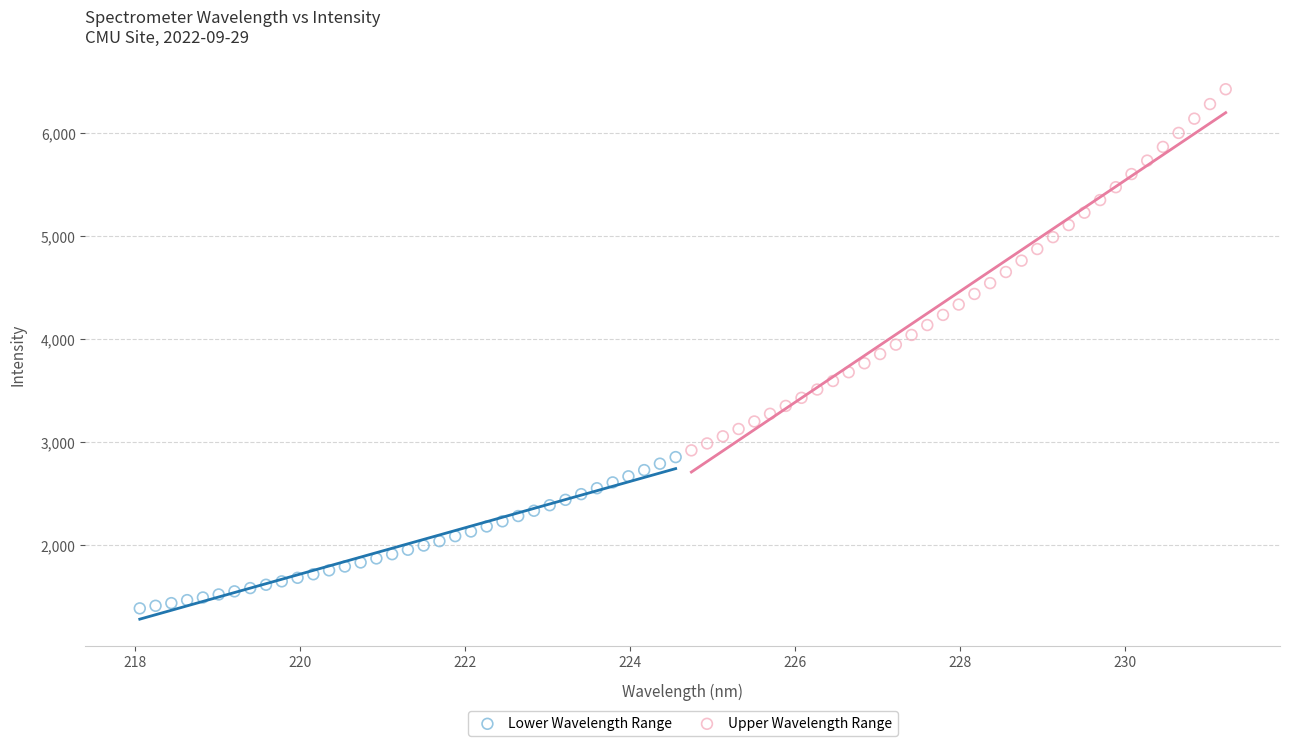

Which series reaches the maximum Y coordinate?

Upper Wavelength Range